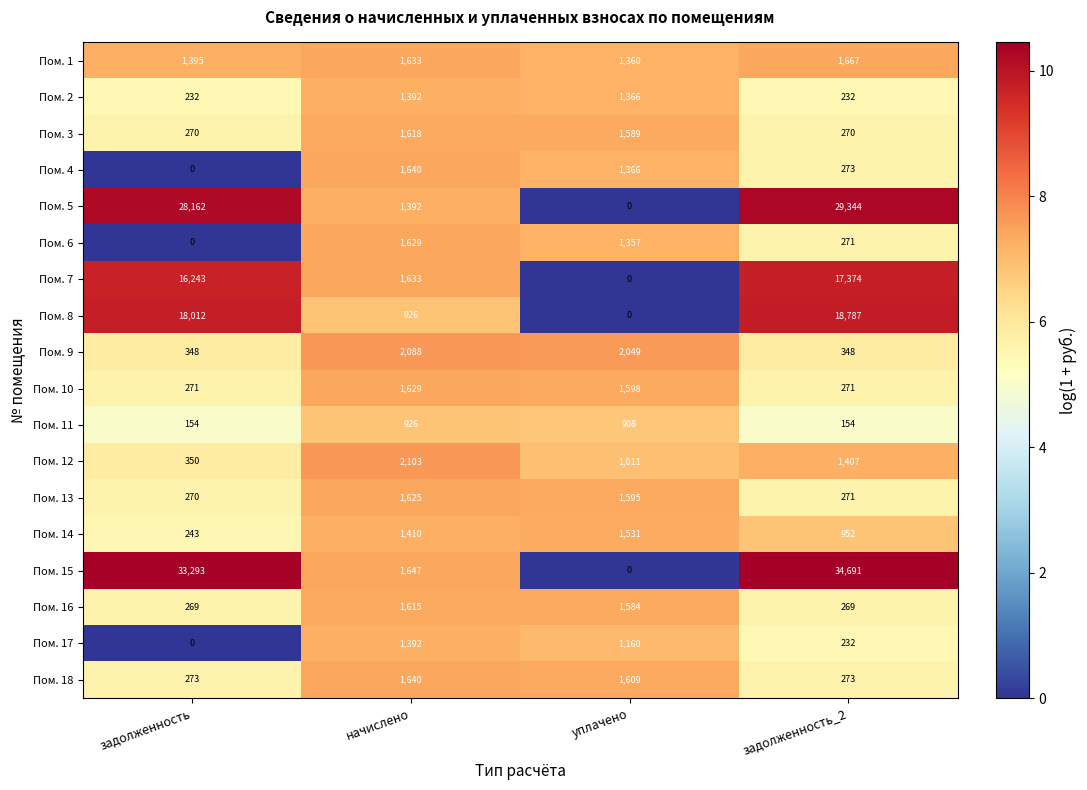

At how many categories does at least one series exceed 3?

4